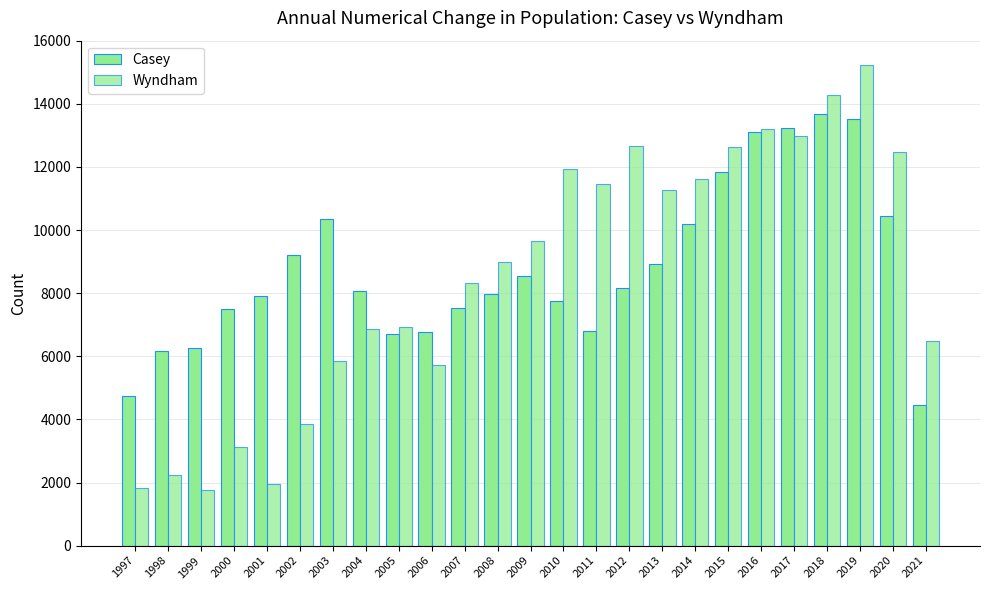

Which label corresponds to the largest value in the chart?

2019